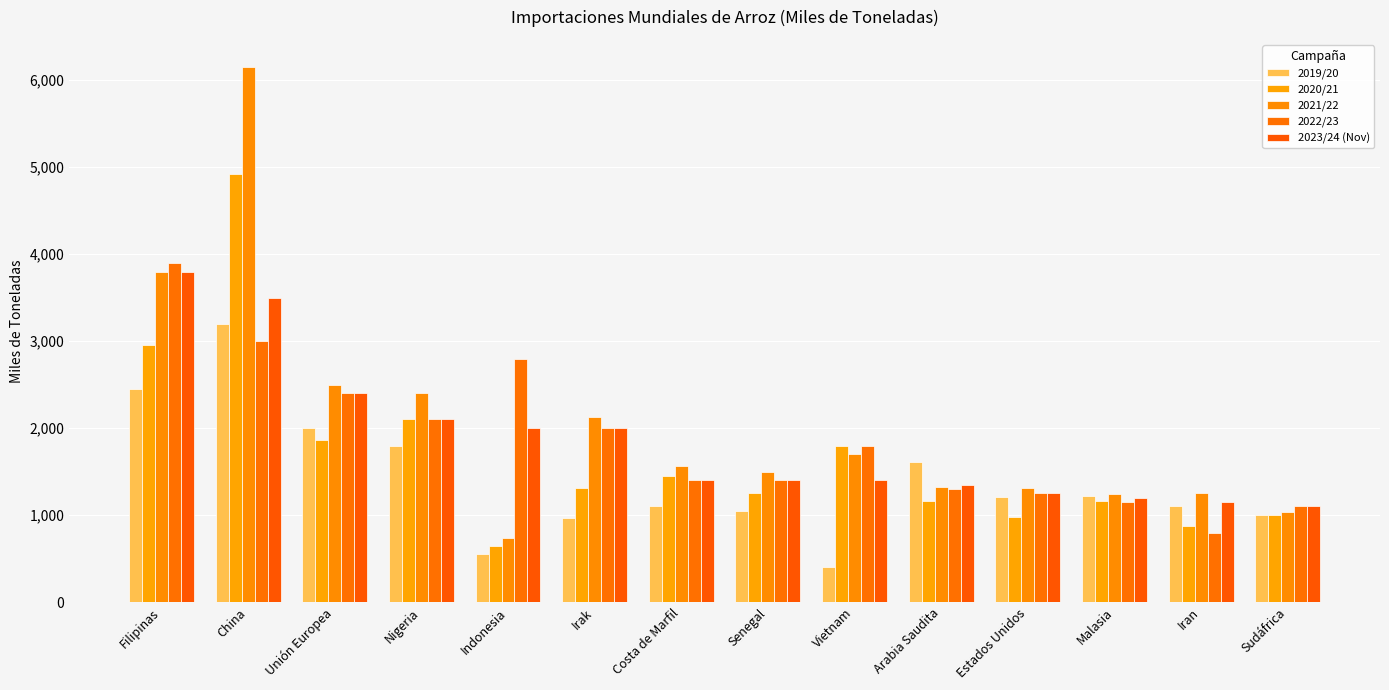

Reading right to left, list all the values displayed in this chart.

2019/20: 1000	1110	1220	1210	1613	400	1050	1100	972	550	1800	1999	3200	2450
2020/21: 1000	880	1160	978	1157	1800	1250	1450	1315	650	2100	1862	4921	2950
2021/22: 1034	1250	1240	1315	1324	1700	1500	1560	2124	740	2400	2492	6155	3800
2022/23: 1100	800	1150	1250	1300	1800	1400	1400	2000	2800	2100	2400	3000	3900
2023/24 (Nov): 1100	1150	1200	1250	1350	1400	1400	1400	2000	2000	2100	2400	3500	3800